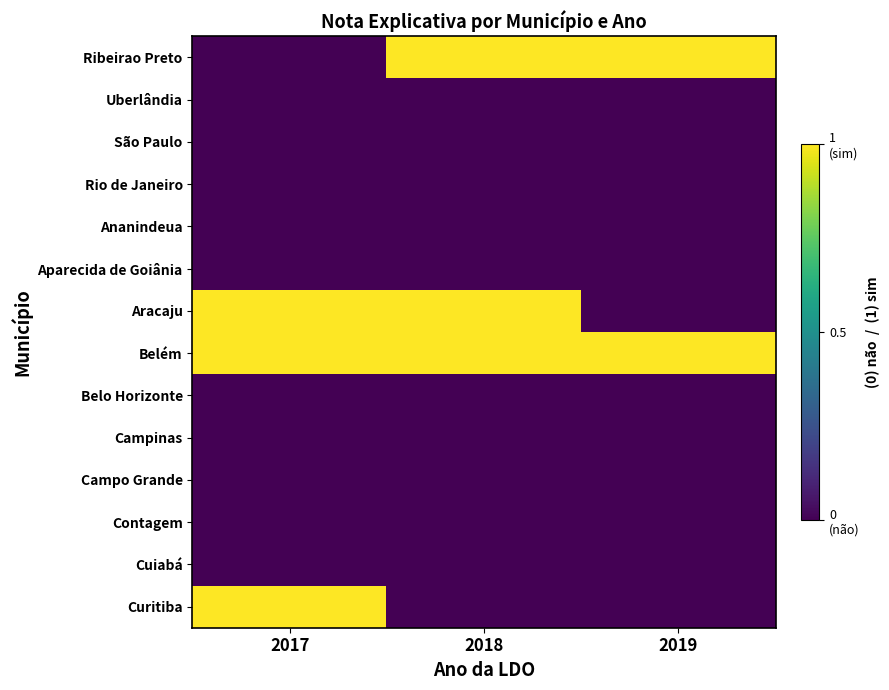

Reading left to right, what are all the values shown in this chart?

Ribeirao Preto: 2017=0	2018=1	2019=1
Uberlândia: 2017=0	2018=0	2019=0
São Paulo: 2017=0	2018=0	2019=0
Rio de Janeiro: 2017=0	2018=0	2019=0
Ananindeua: 2017=0	2018=0	2019=0
Aparecida de Goiânia: 2017=0	2018=0	2019=0
Aracaju: 2017=1	2018=1	2019=0
Belém: 2017=1	2018=1	2019=1
Belo Horizonte: 2017=0	2018=0	2019=0
Campinas: 2017=0	2018=0	2019=0
Campo Grande: 2017=0	2018=0	2019=0
Contagem: 2017=0	2018=0	2019=0
Cuiabá: 2017=0	2018=0	2019=0
Curitiba: 2017=1	2018=0	2019=0